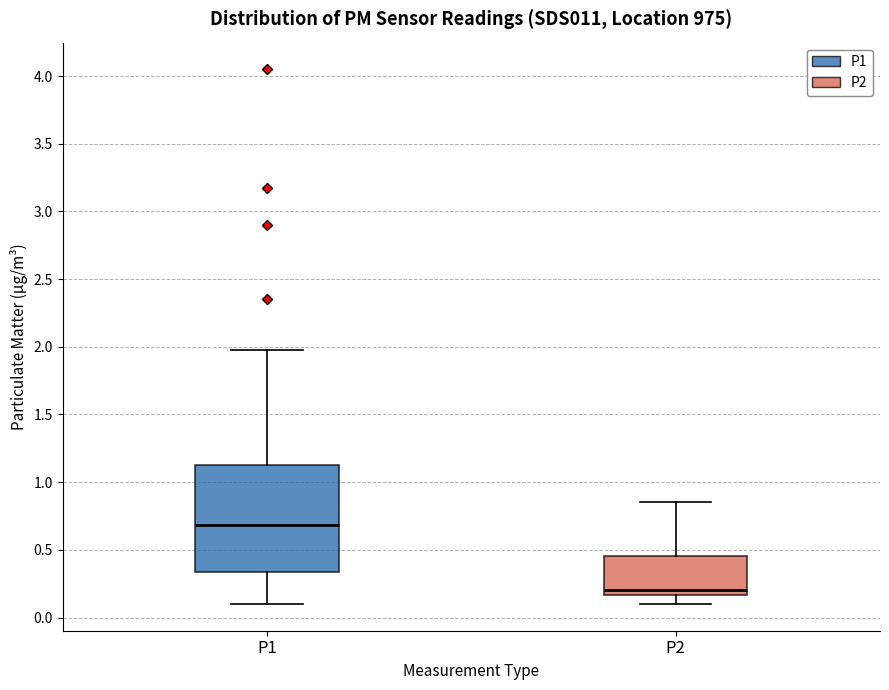

Reading left to right, read every box against the y-axis: the position of its median line, the range the box covers, and the ends of its whiskers. The values are not printed on the chart, so give them approximately, as read against the axis.

P1: median 0.70, box 0.35 to 1.15, whiskers 0.10 to 2.00
P2: median 0.20, box 0.15 to 0.45, whiskers 0.10 to 0.85